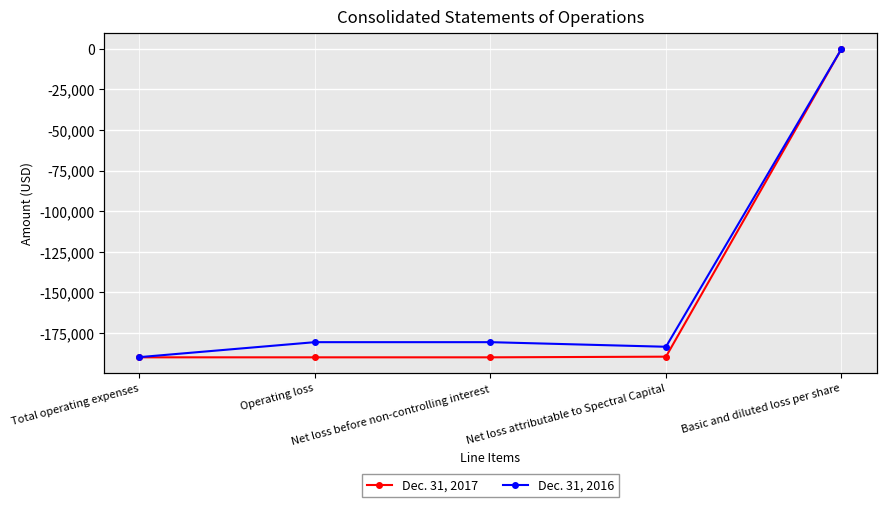

How many values in the Dec. 31, 2016 series exceed -180660?

1